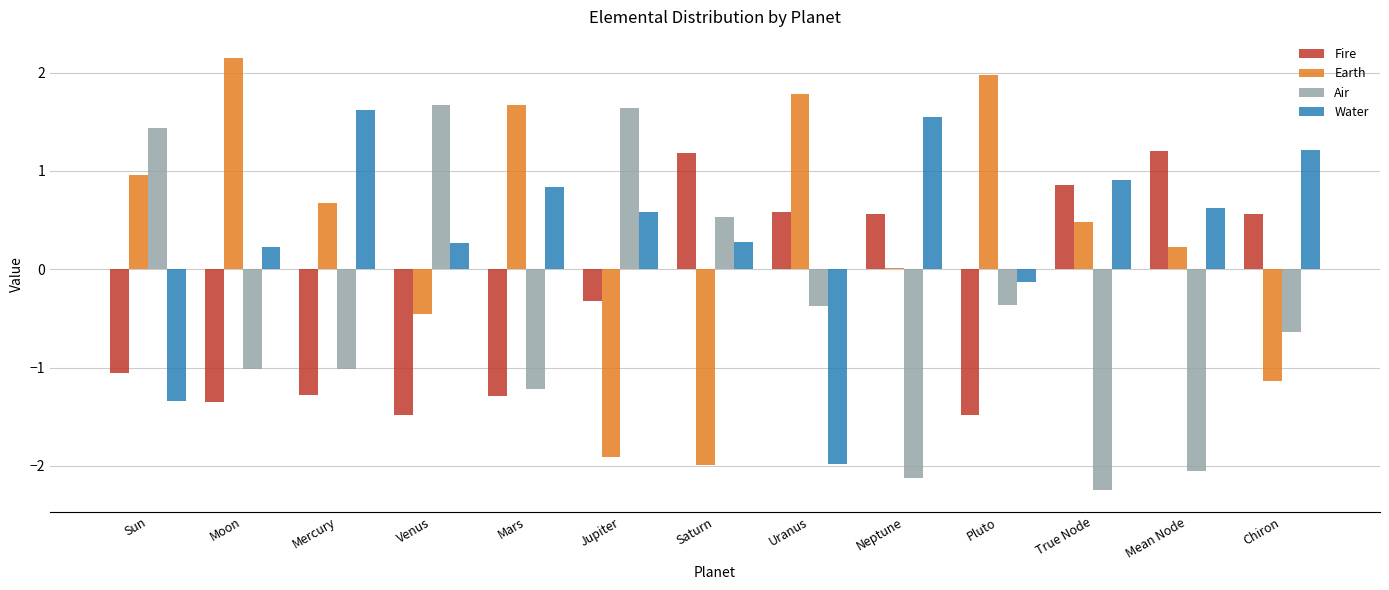

What value does the Water series have at Chiron?

1.2